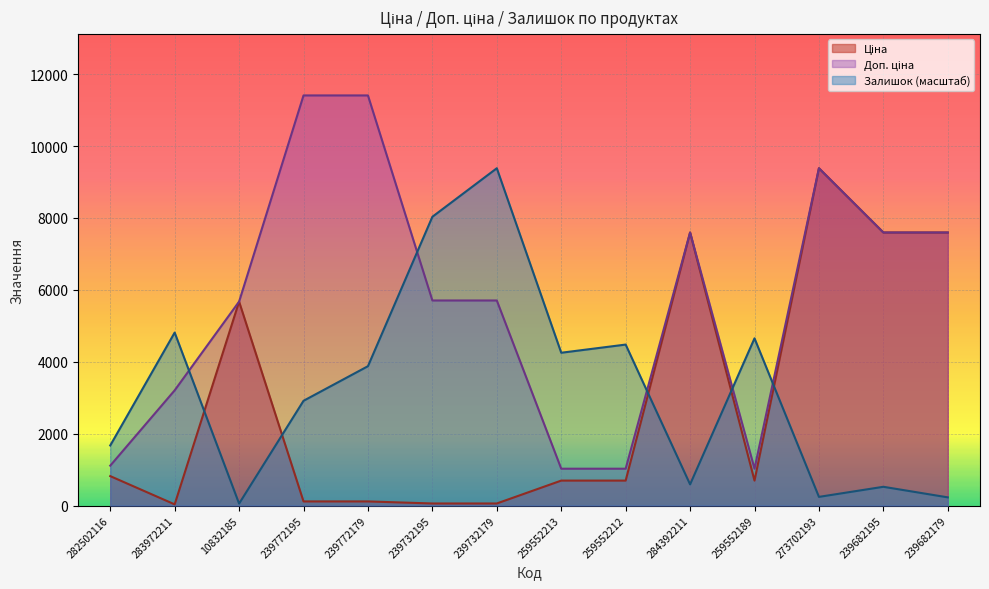

True or false: Доп. ціна and Ціна cross at least once.

False